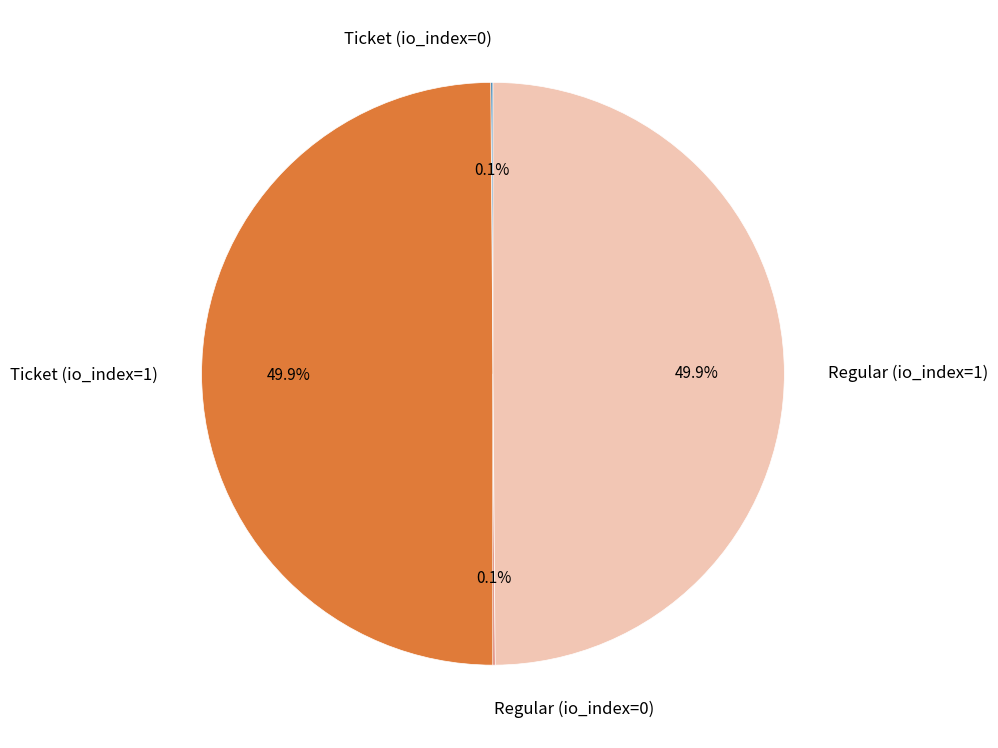

What percentage is NOT represented by Regular (io_index=1)?

50.1%